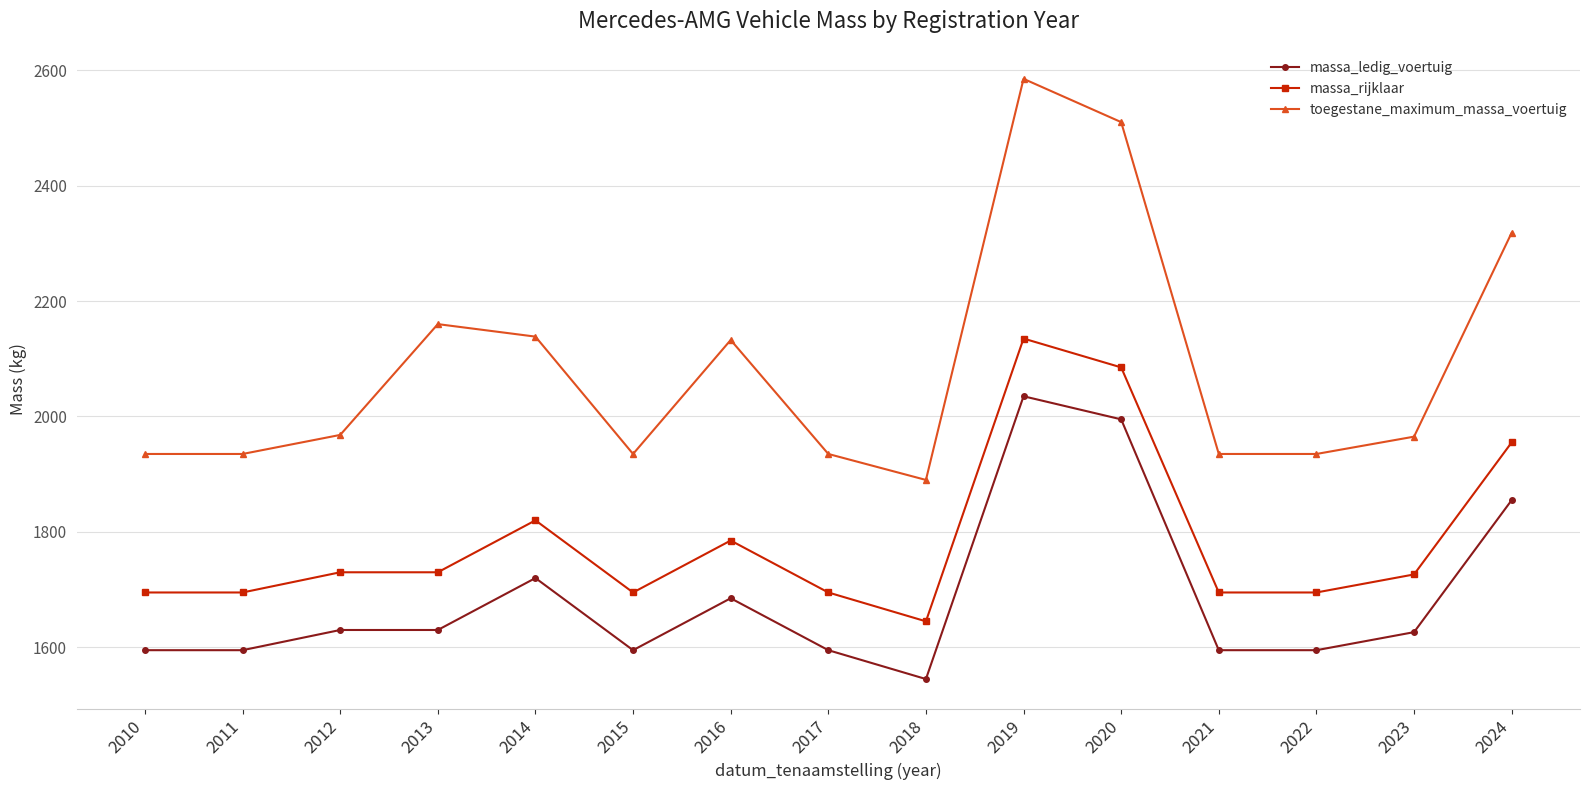

Is the value of massa_rijklaar at 2011 greater than the value of toegestane_maximum_massa_voertuig at 2024?

No